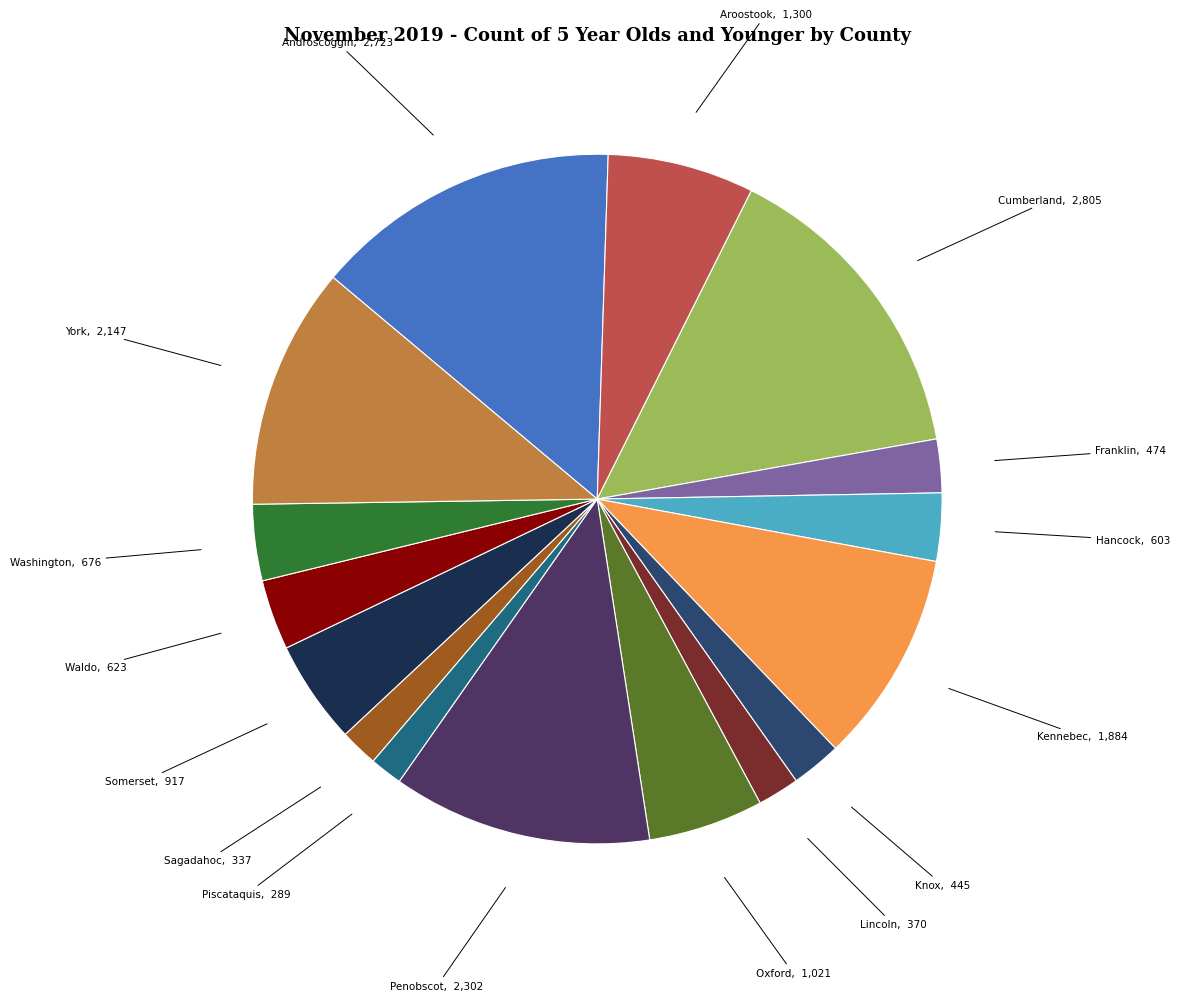

Between Aroostook and Lincoln, which is larger?

Aroostook